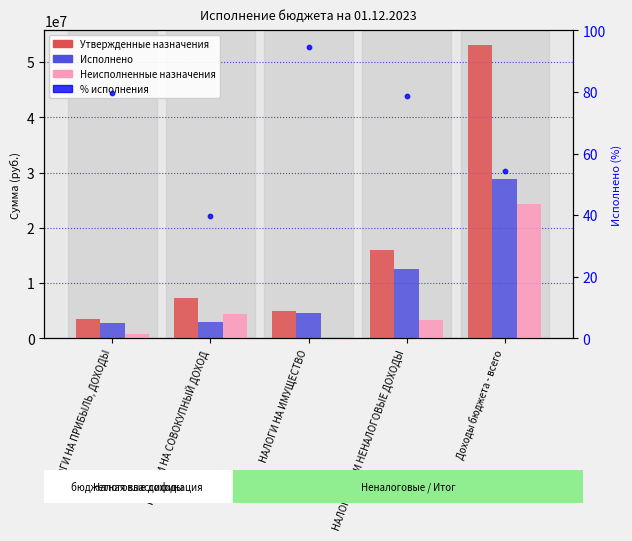

Which series has the widest spread of Y values?

Утвержденные назначения